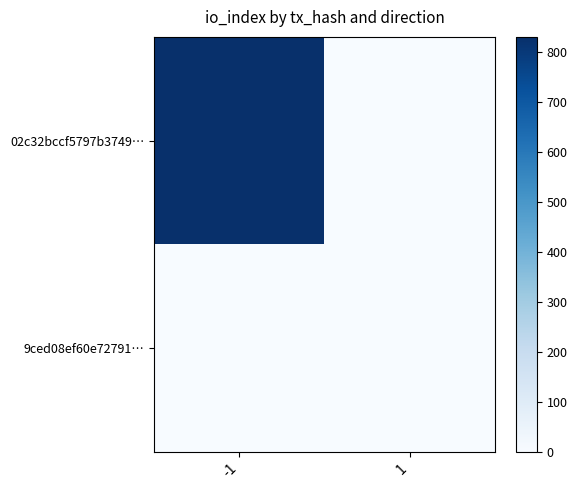

Reading left to right, what are all the values shown in this chart?

02c32bccf5797b3749…: -1=831	1=0
9ced08ef60e72791…: -1=0	1=0